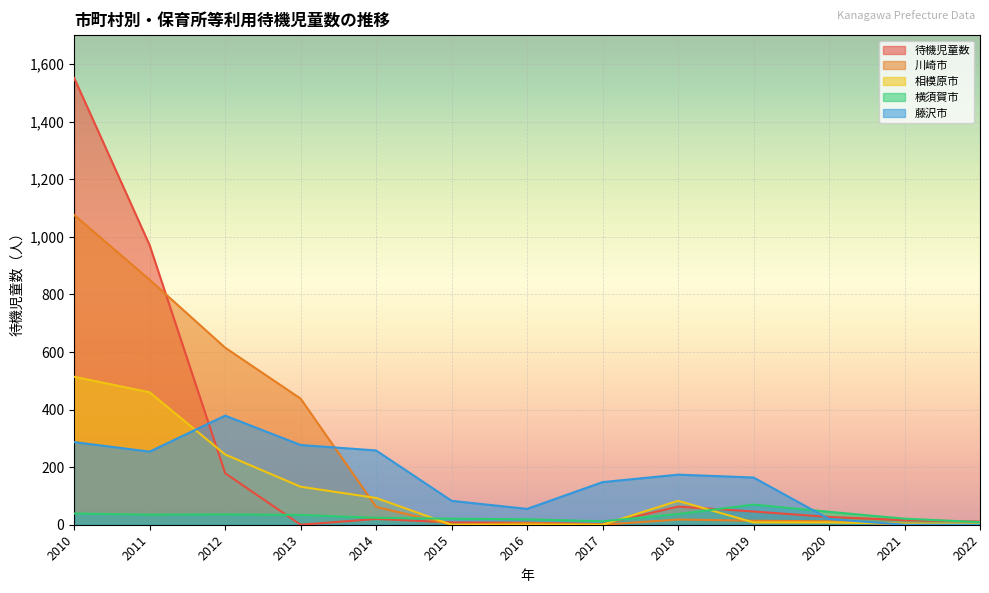

How many lines are shown in the chart?

5